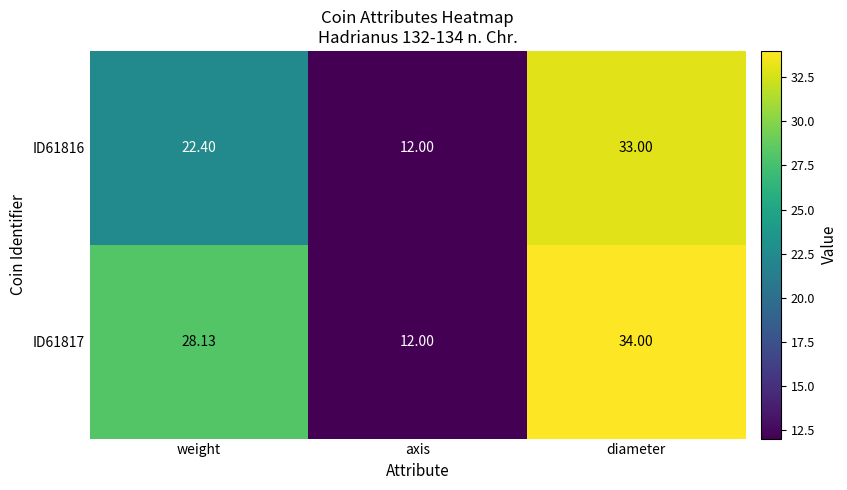

Is the value of ID61816 at weight greater than the value of ID61817 at axis?

Yes